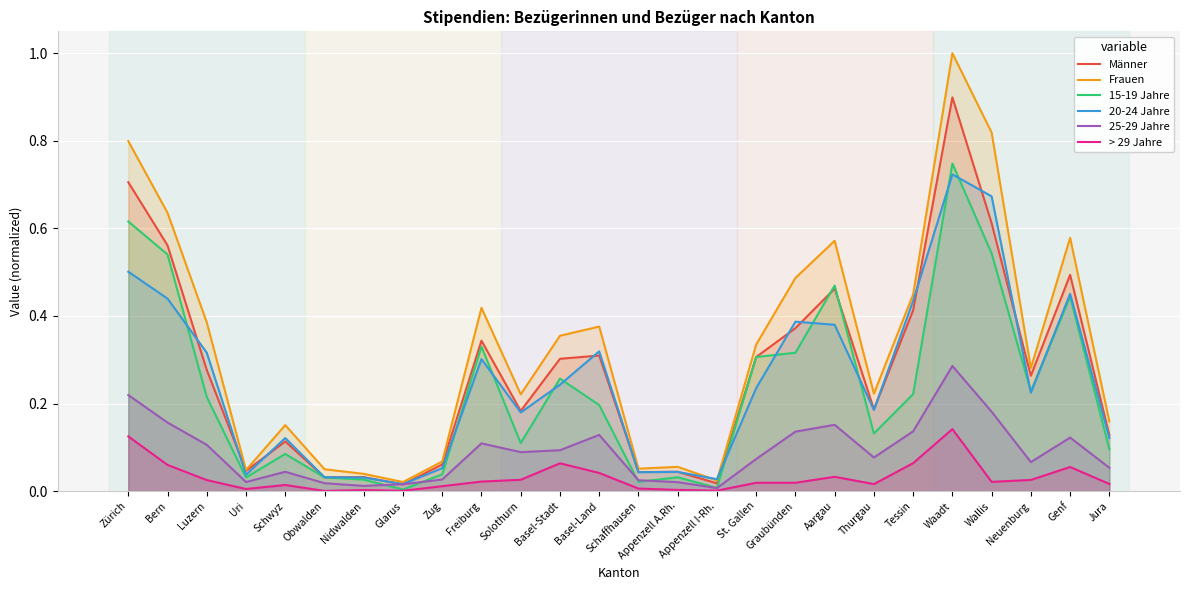

What is the difference between the maximum and minimum values in the > 29 Jahre series?

0.1